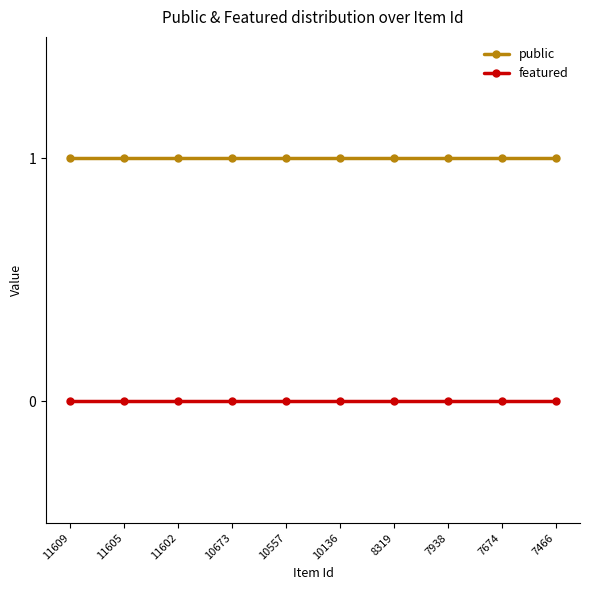

Is it true that featured equals 0 at 11605?

True